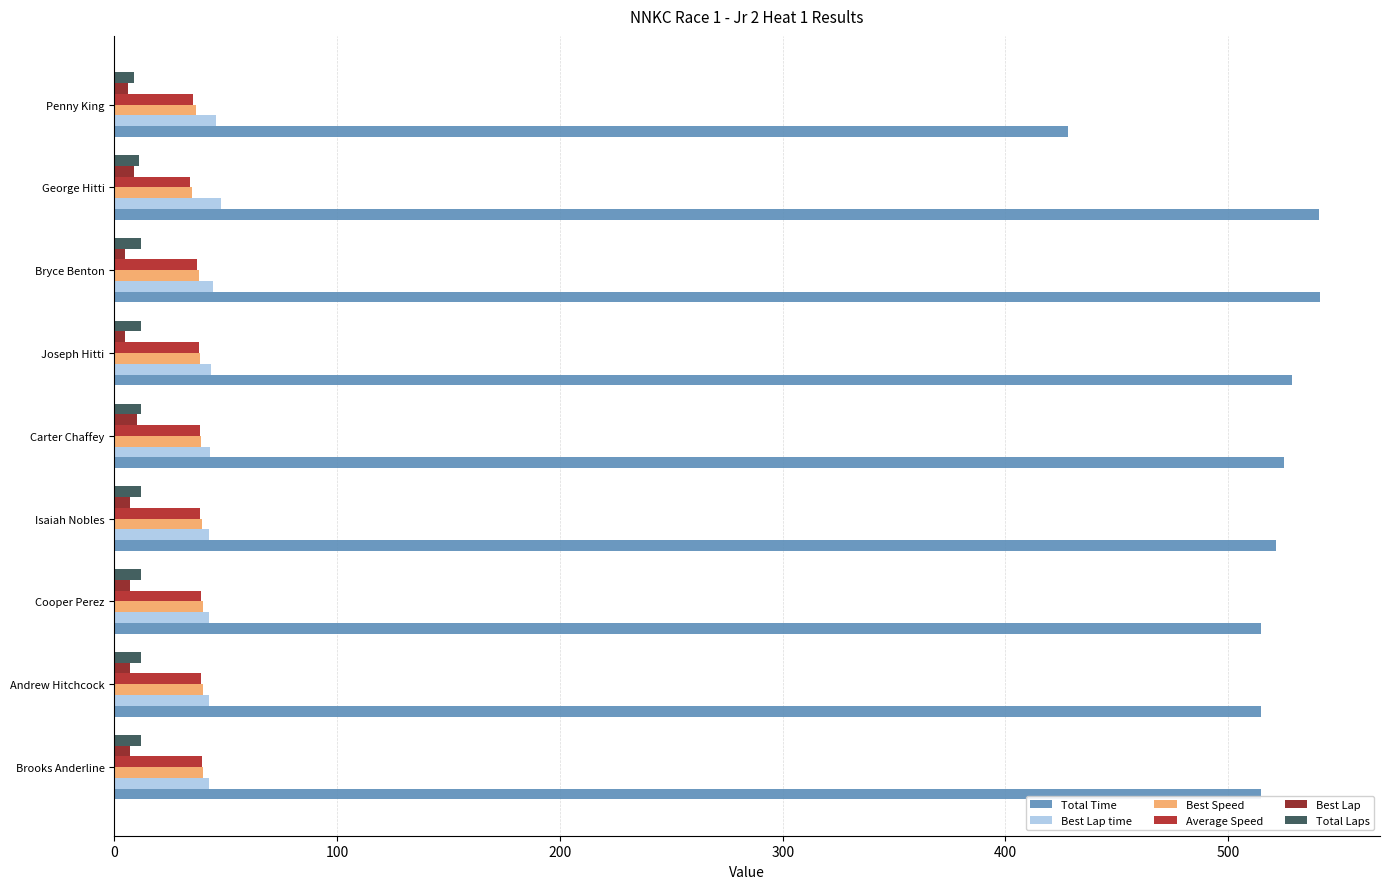

What is the smallest value displayed?

5.0